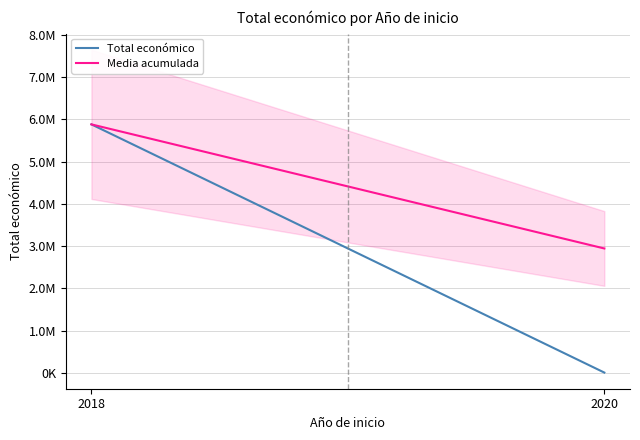

Where is Total económico nearest to the value 2946722?

2020